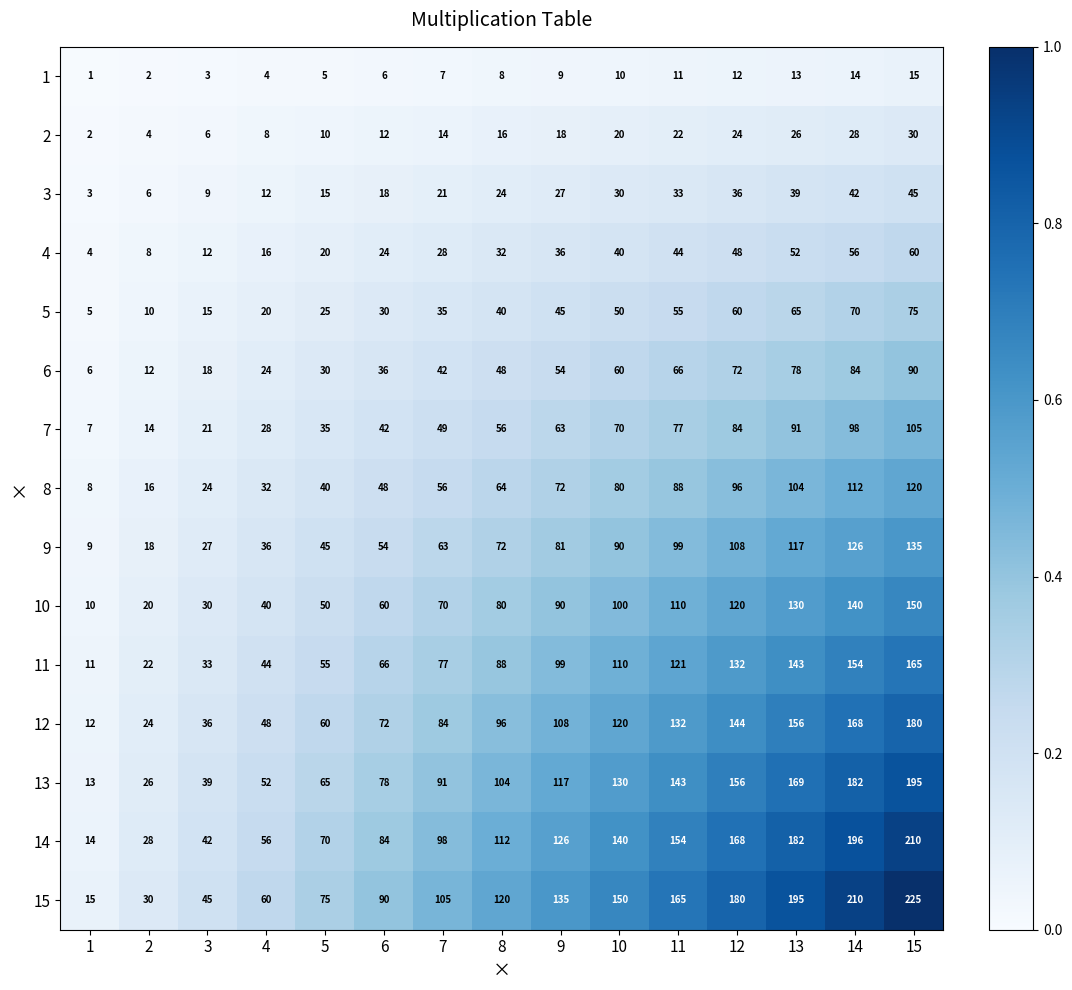

Rank the series by their maximum value, from lowest to highest.

1, 2, 3, 4, 5, 6, 7, 8, 9, 10, 11, 12, 13, 14, 15